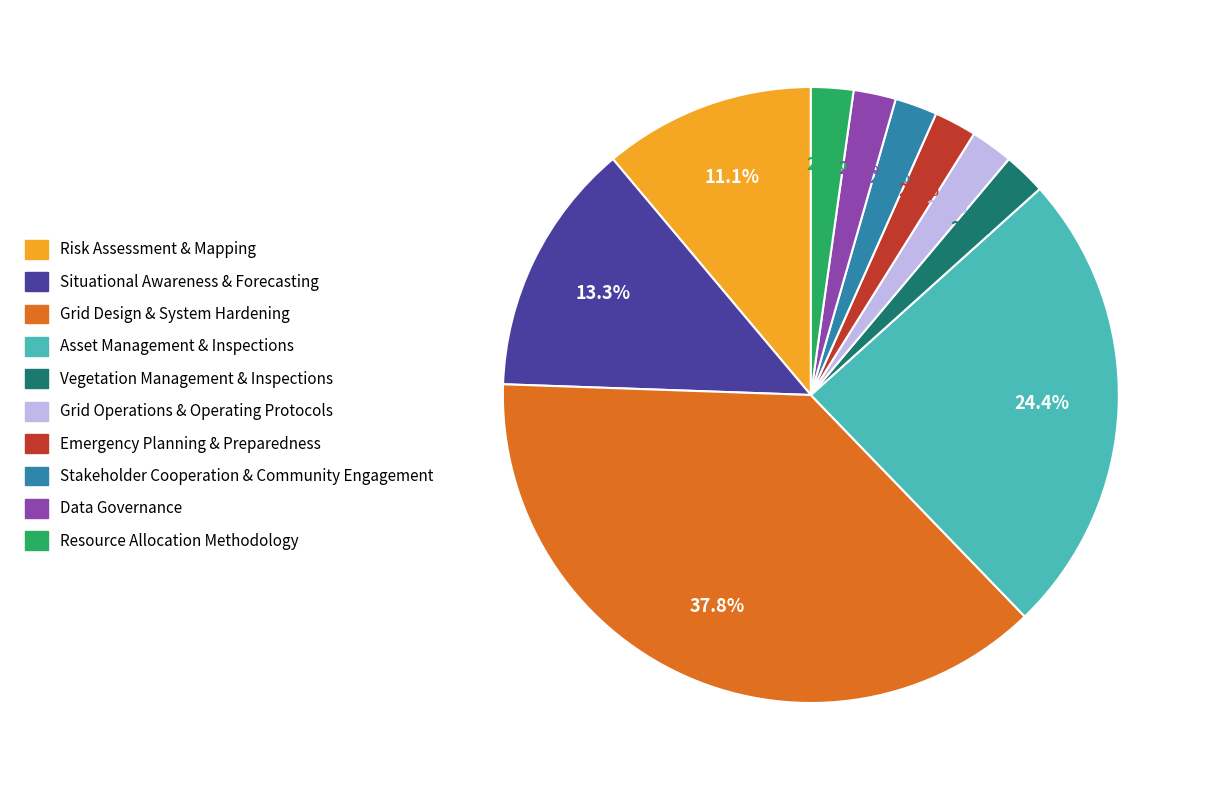

Between Grid Design & System Hardening and Emergency Planning & Preparedness, which is larger?

Grid Design & System Hardening